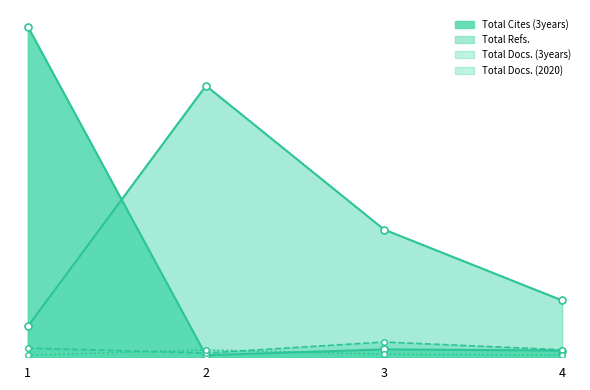

Is it true that Total Docs. (3years) equals 107 at 1?

False